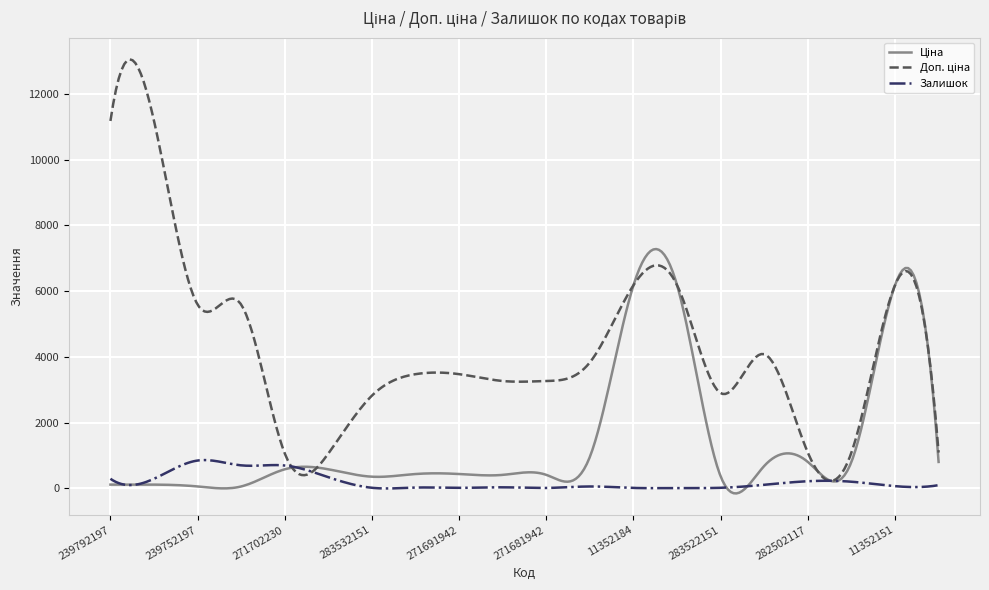

What is the smallest value displayed?

-156.4